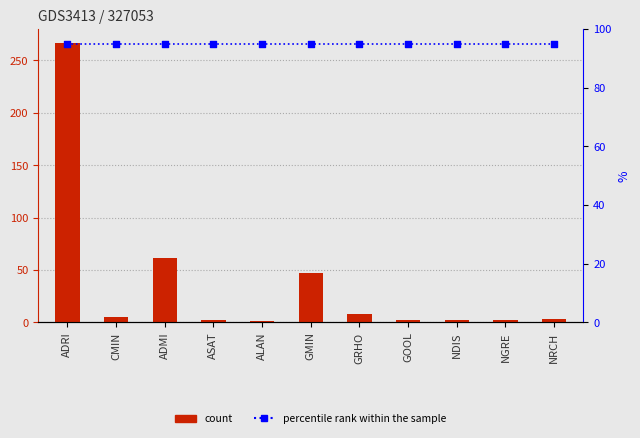

Which series has the largest Y range (max minus min)?

count